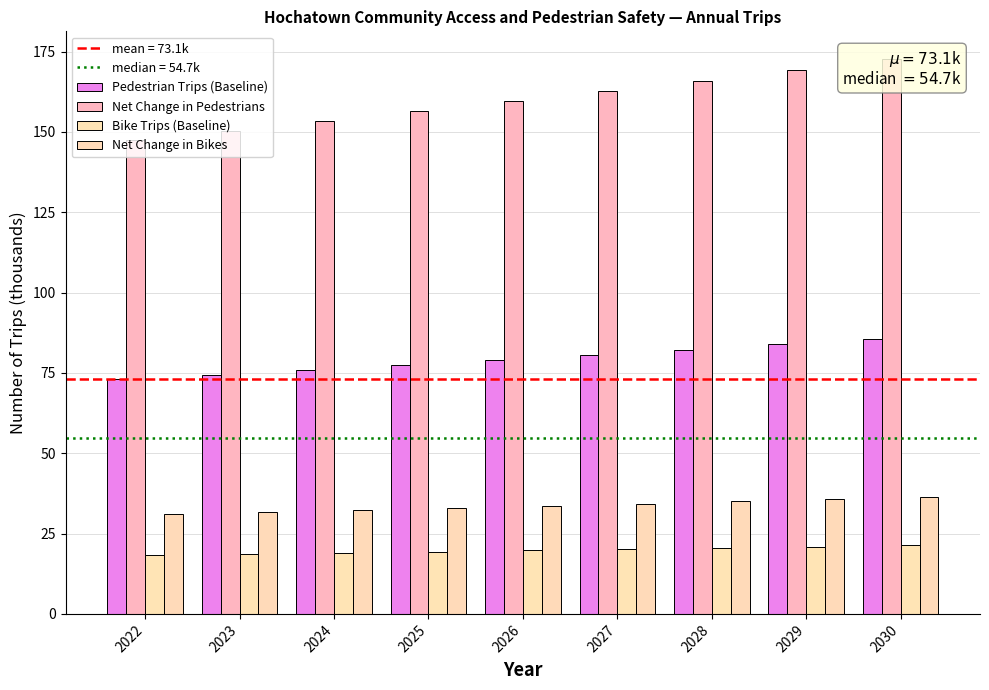

Where does the Net Change in Bikes series first go above 33?

2026